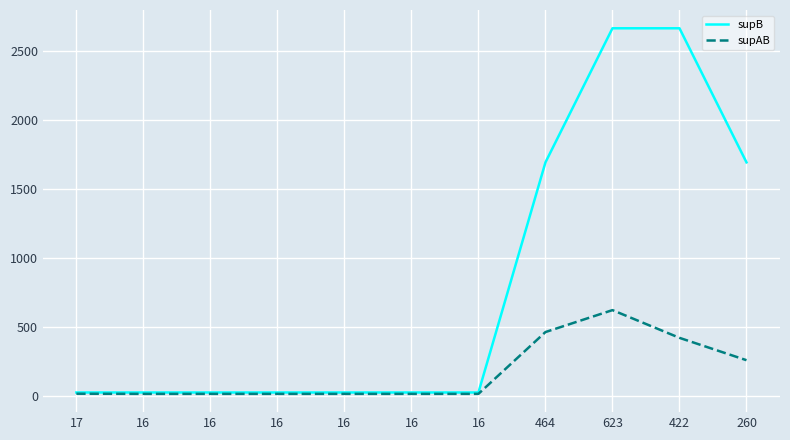

Does the chart display data point markers on the line(s)?

No